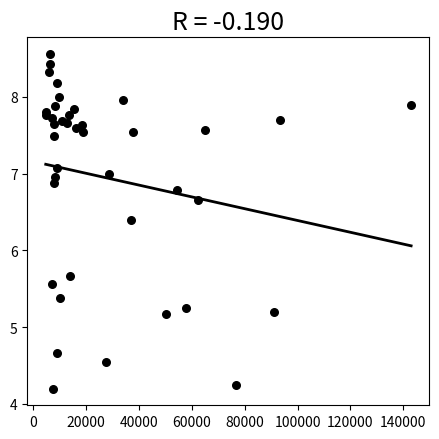

What Y value in the scatter plot is closest to 6?

5.7